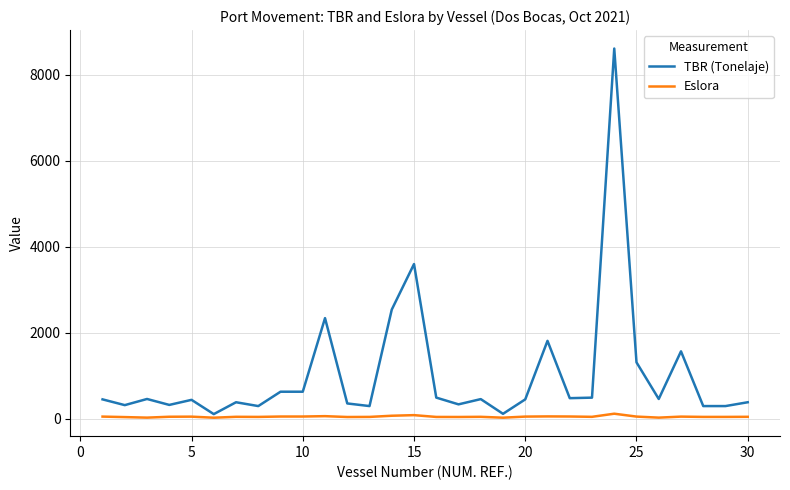

What is the smallest value displayed?

27.6